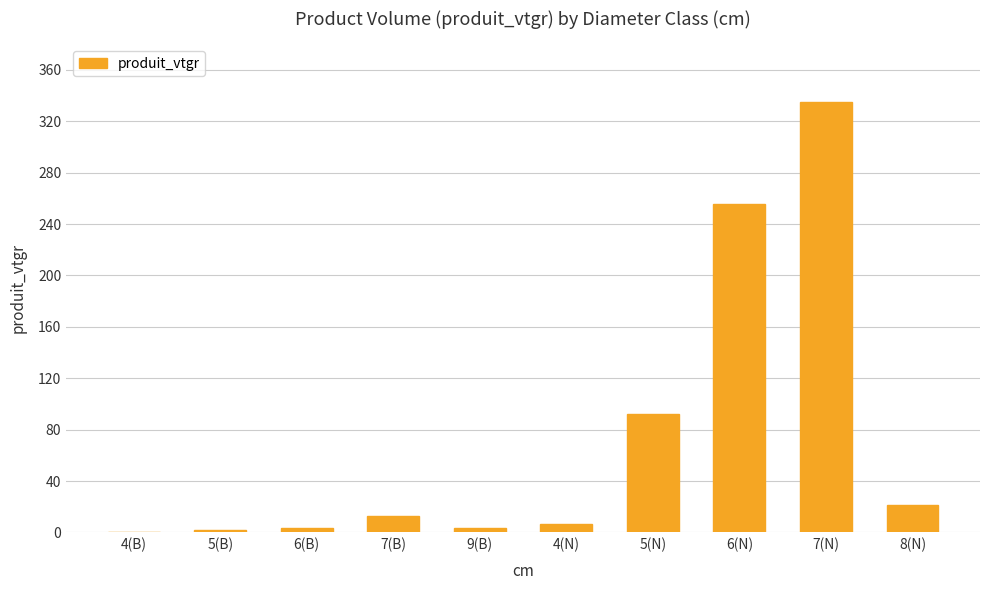

What is the sum of the values at 7(N) and 7(B)?

348.0